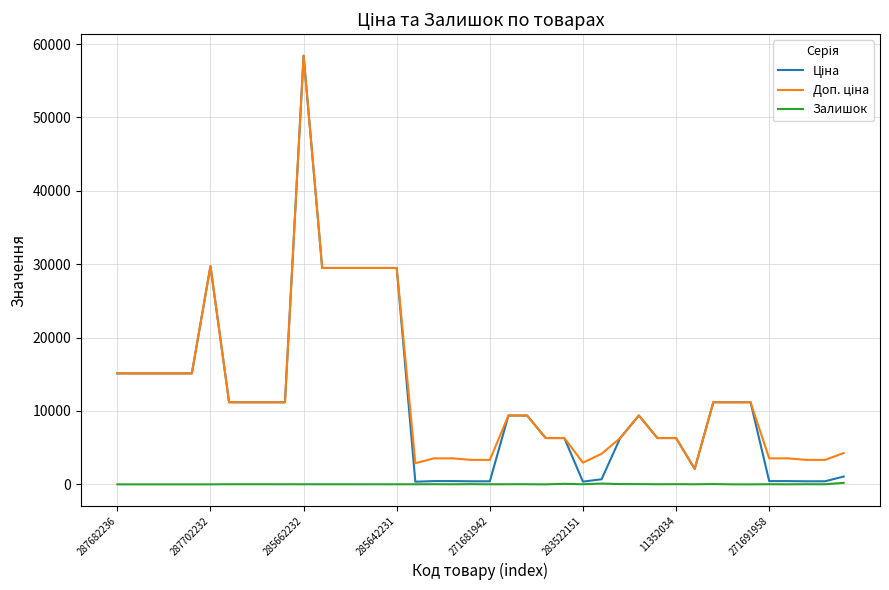

Is this an area chart (filled region under the line)?

No